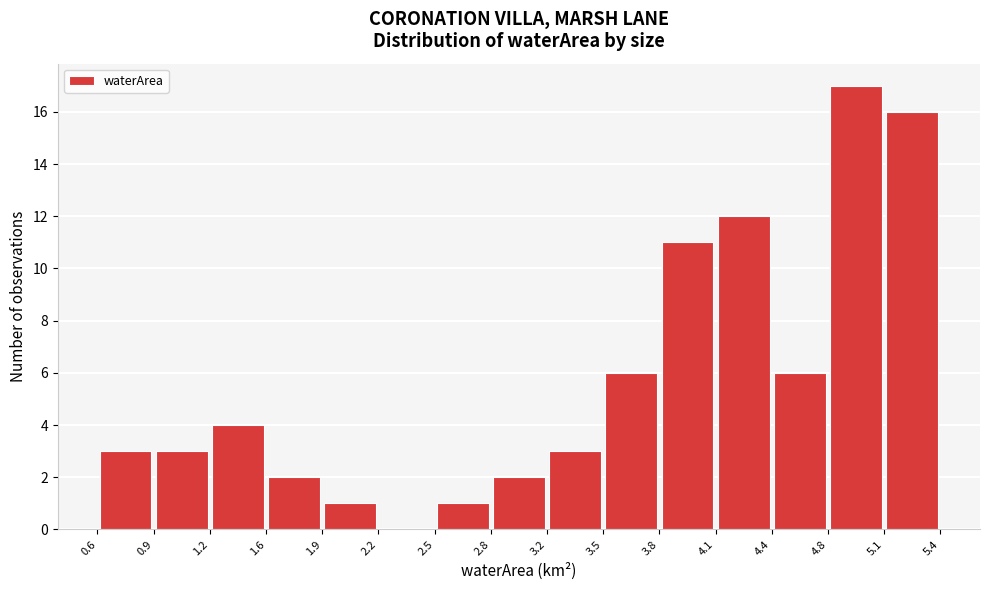

Reading left to right, transcribe this chart: for each bar, give the range it covers on the x-axis and its height. The values are not printed on the chart, so give them approximately, as read against the axis.

0.6 to 0.9: 3
0.9 to 1.2: 3
1.2 to 1.6: 4
1.6 to 1.9: 2
1.9 to 2.2: 1
2.2 to 2.5: 0
2.5 to 2.8: 1
2.8 to 3.2: 2
3.2 to 3.5: 3
3.5 to 3.8: 6
3.8 to 4.1: 11
4.1 to 4.4: 12
4.4 to 4.8: 6
4.8 to 5.1: 17
5.1 to 5.4: 16